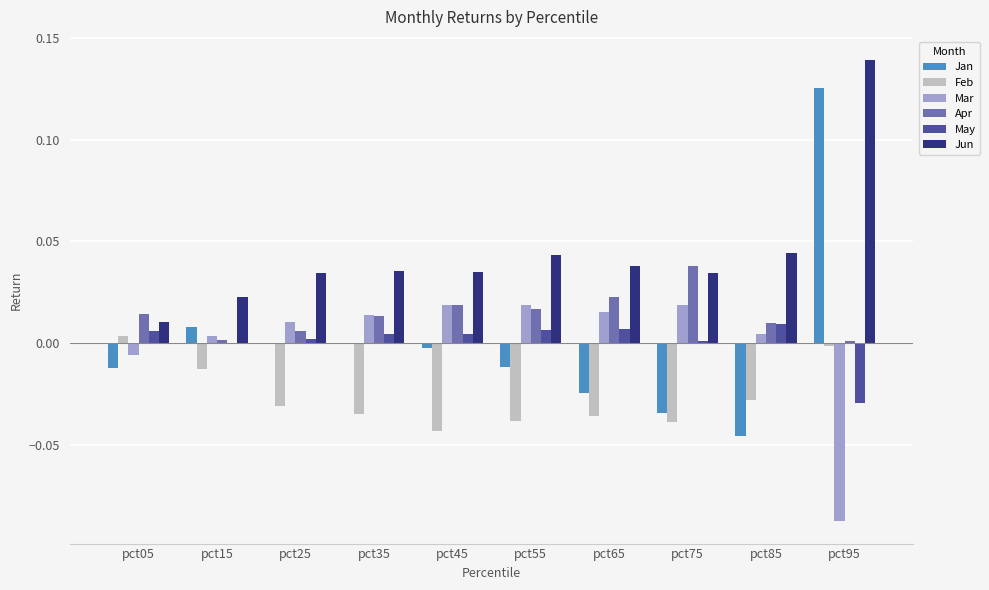

Which category has the highest value across all series?

pct95